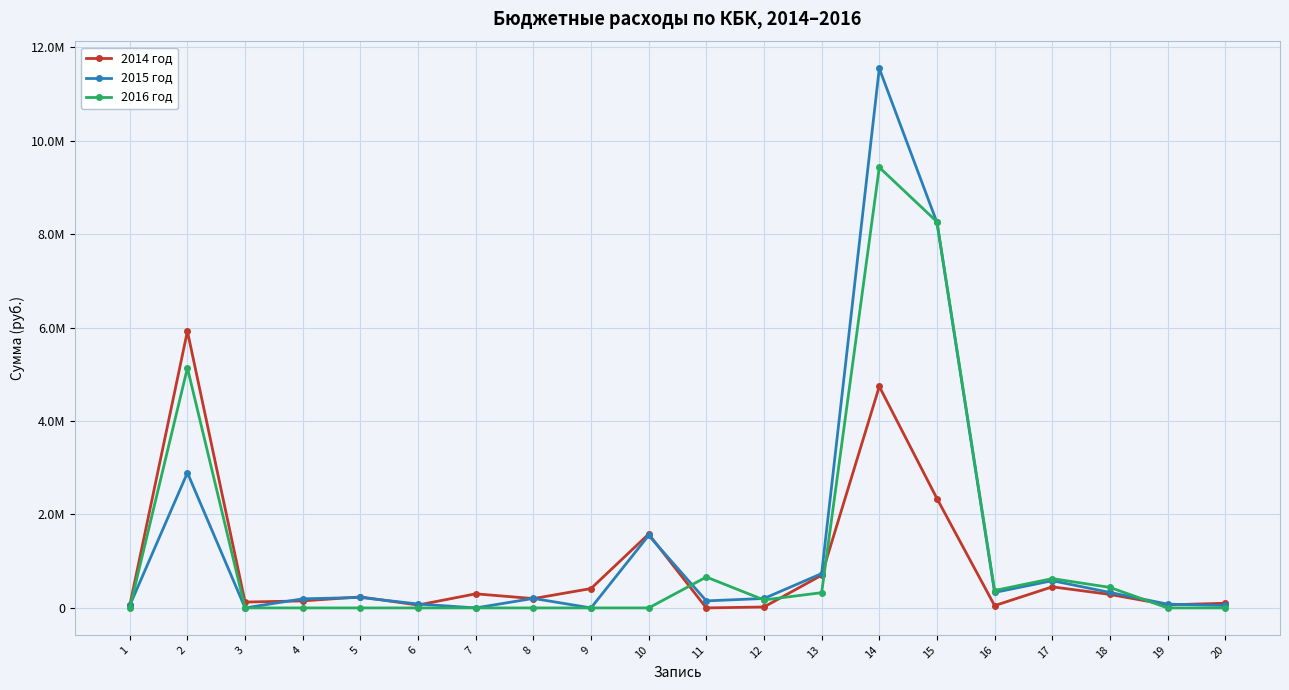

Rank the categories by 2016 год value from lowest to highest.

1, 3, 4, 5, 6, 7, 8, 9, 10, 19, 20, 12, 13, 16, 18, 17, 11, 2, 15, 14